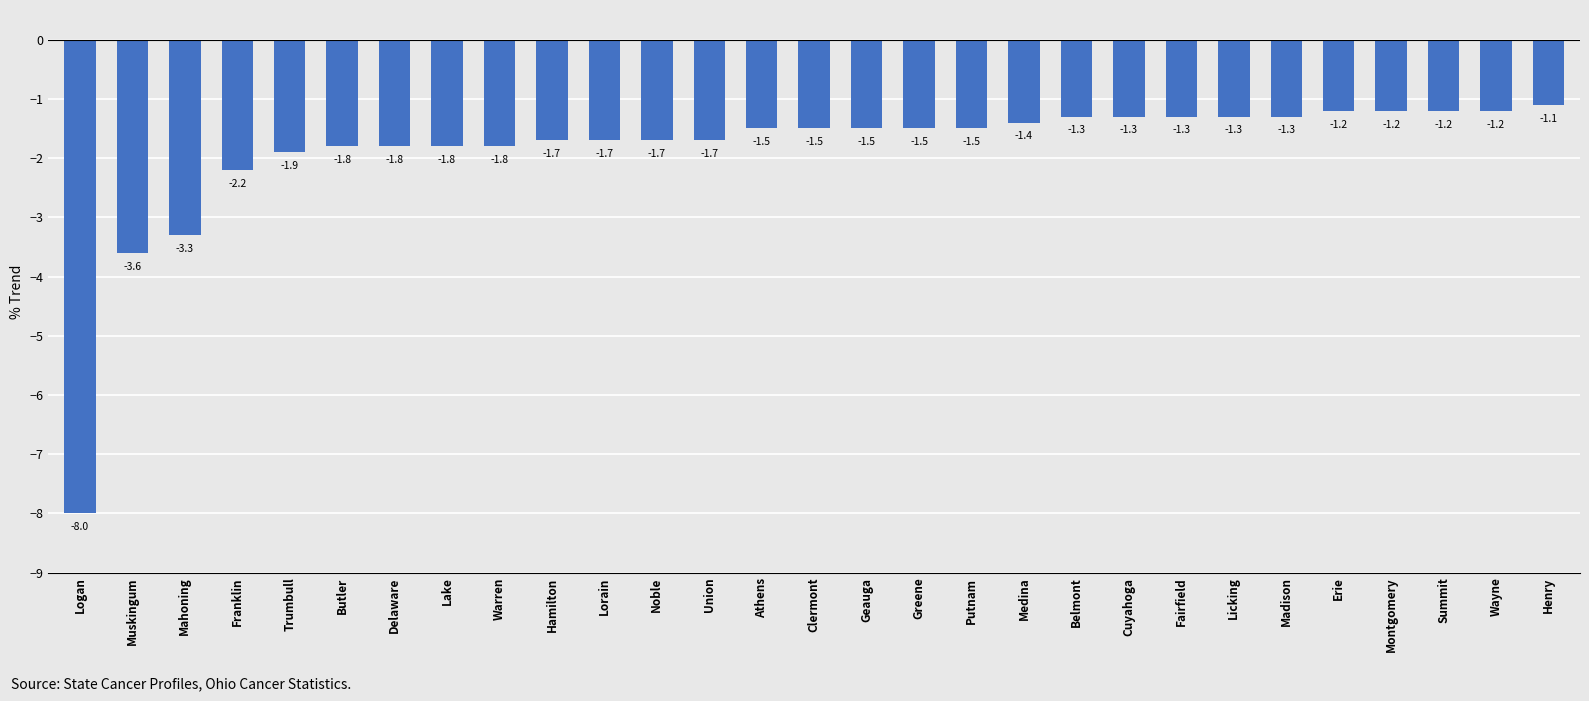

What is the label of the 9th bar from the left?

Warren